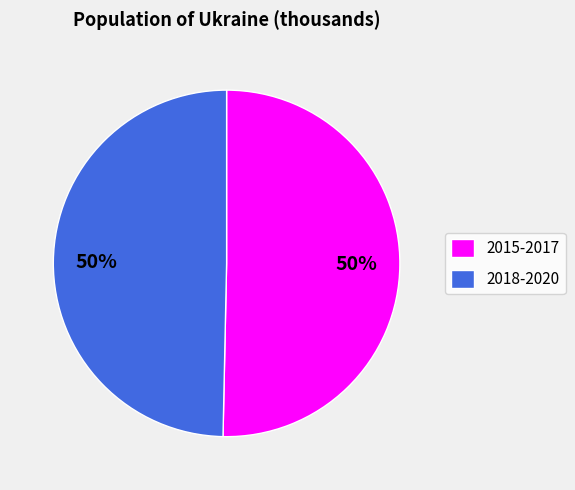

Approximately how many times larger is the value at 2018-2020 compared to 2015-2017?

1.0